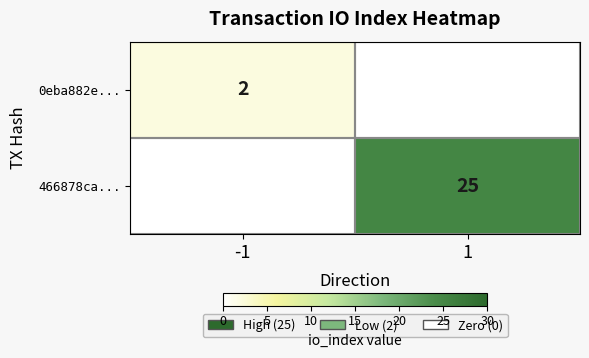

At -1, list the series in order from smallest to largest.

466878ca..., 0eba882e...